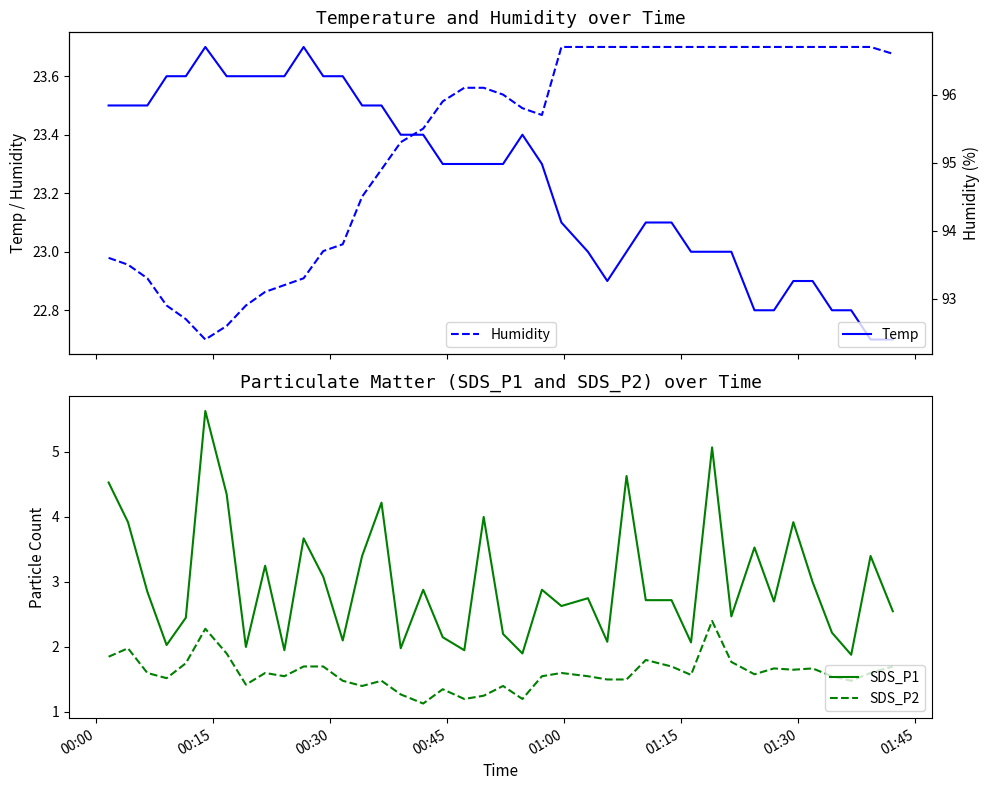

How many data points in Temp are less than 23?

9